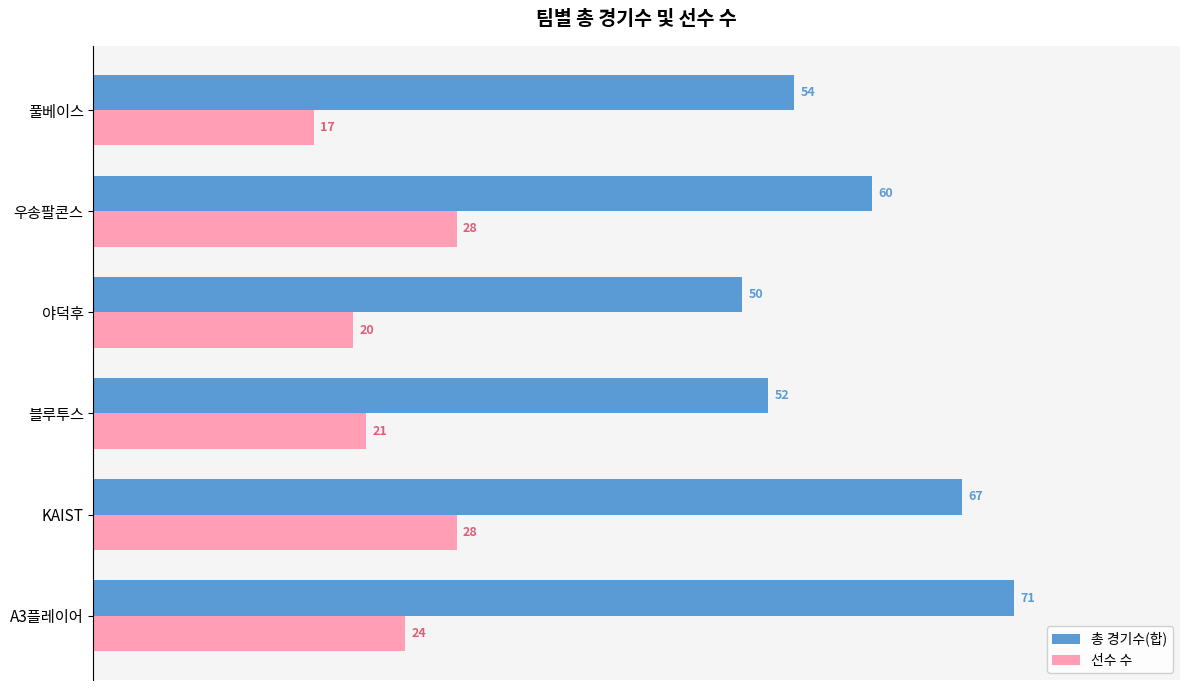

Between A3플레이어 and 풀베이스, which series saw the biggest shift?

총 경기수(합)